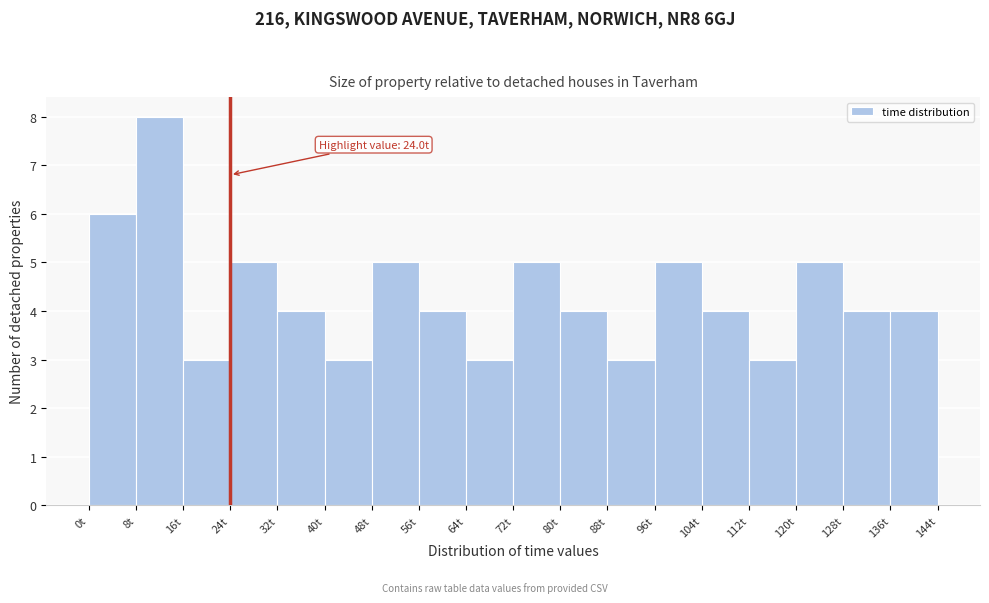

Over which range of the x-axis is the bar tallest?

8 to 16